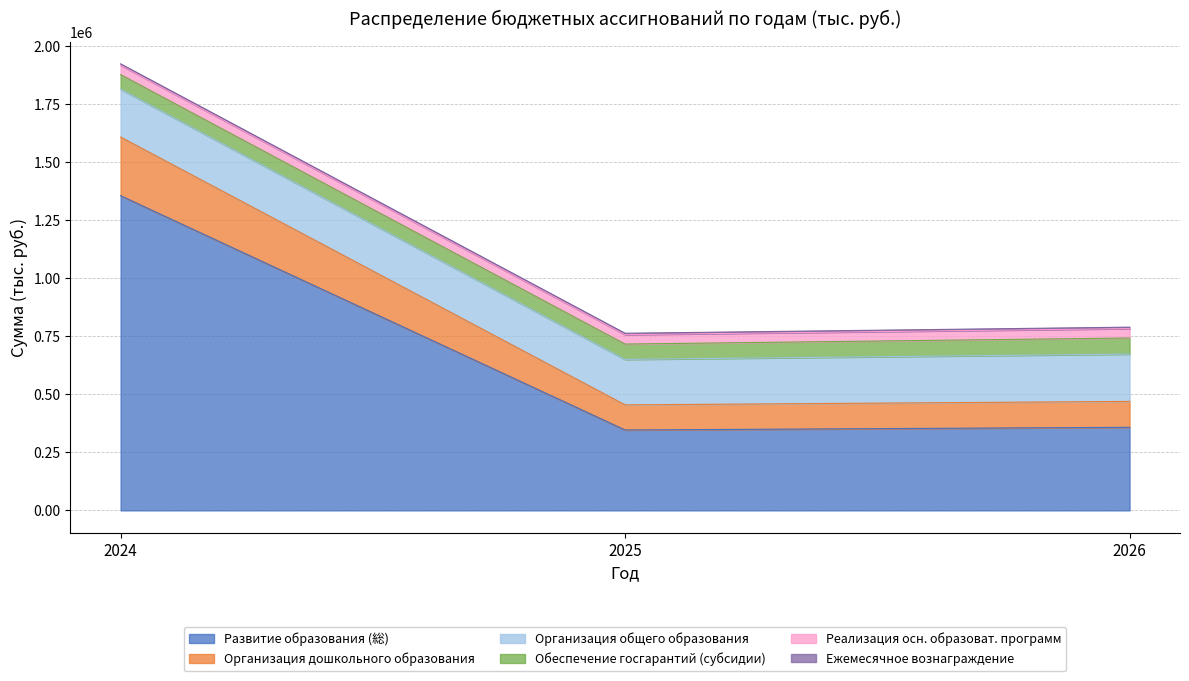

At which label does Организация дошкольного образования reach its peak?

2024